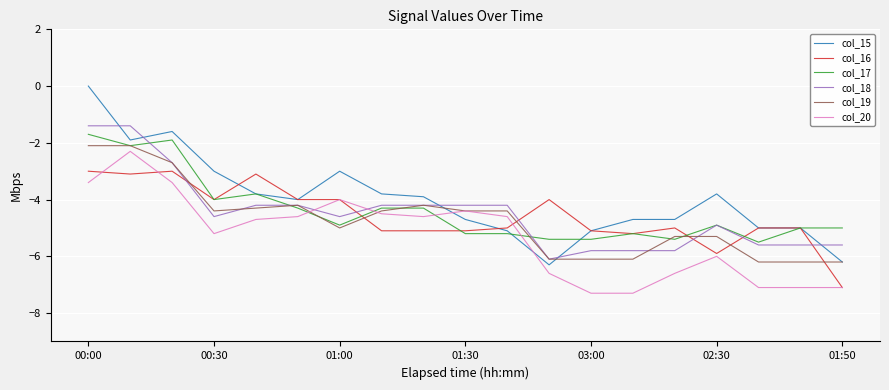

True or false: col_19 and col_16 intersect in this chart.

True